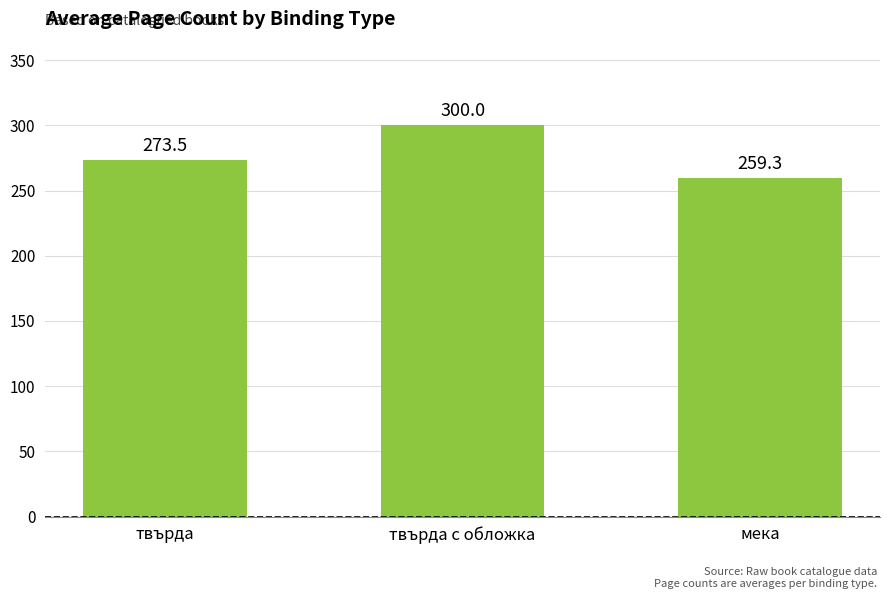

Approximately how many times larger is the value at твърда с обложка compared to мека?

1.2